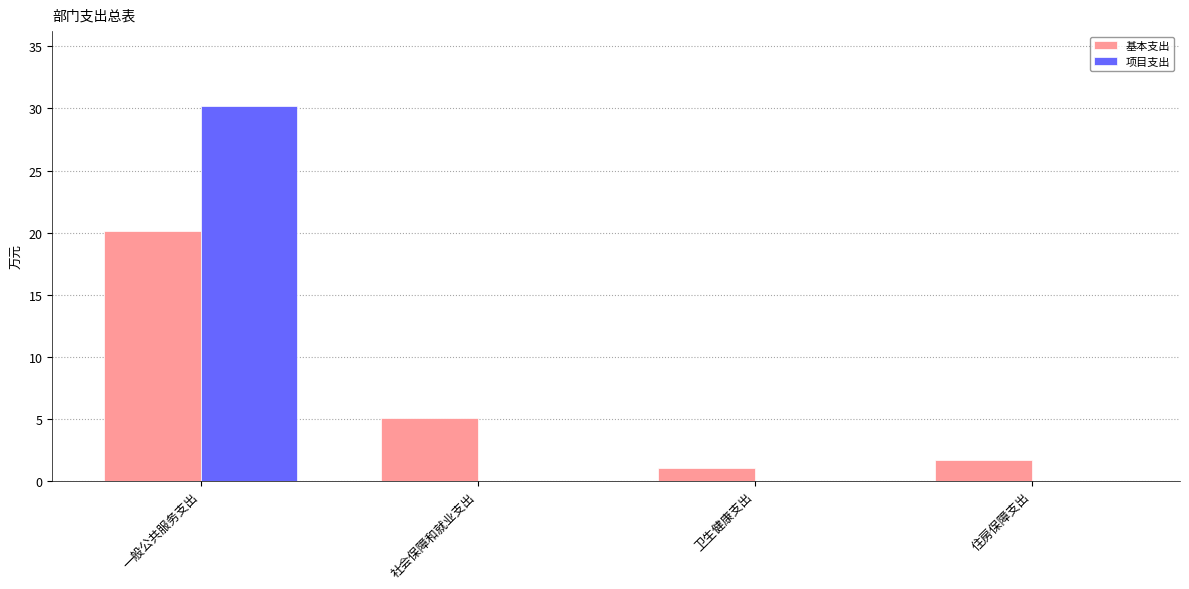

What is the sum of the 基本支出 values at 一般公共服务支出 and 住房保障支出?

21.8